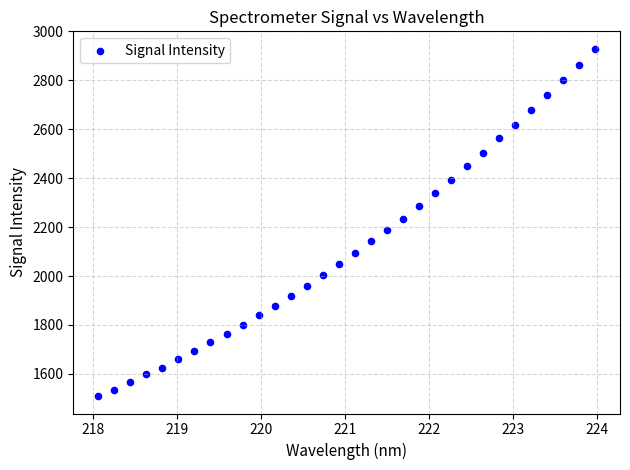

What is the range of X values (max minus min)?

5.9